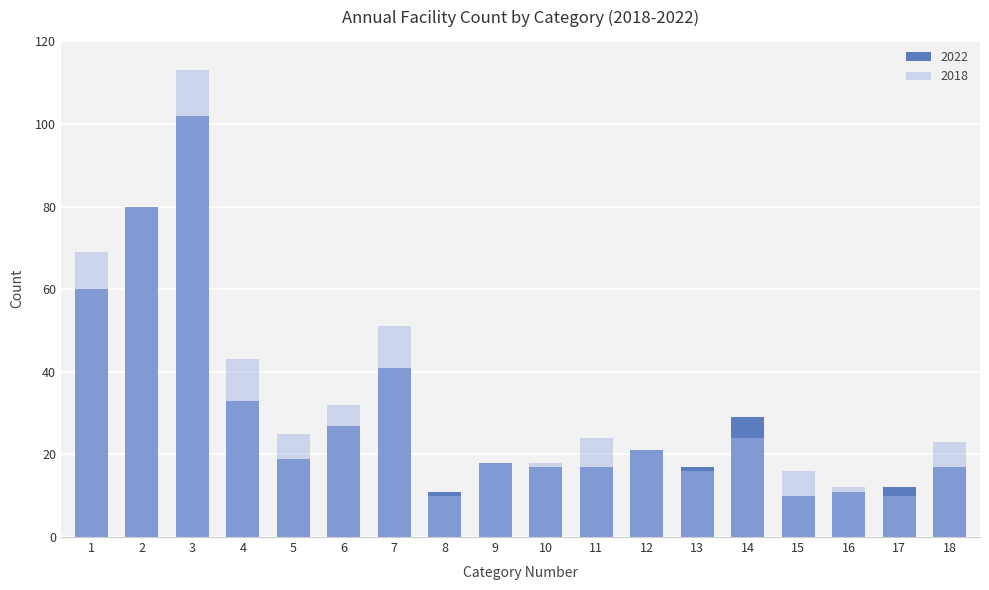

At which label does 2018 reach its peak?

3